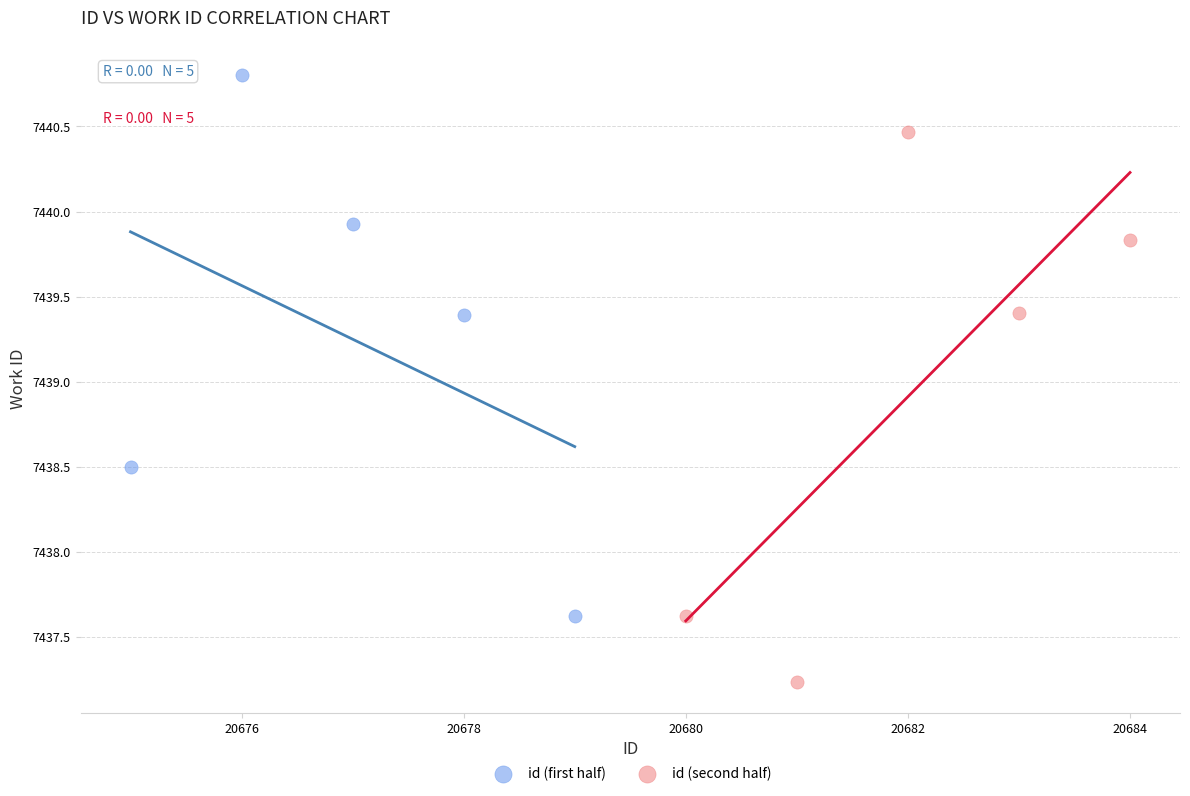

Which series reaches the maximum Y coordinate?

id (first half)